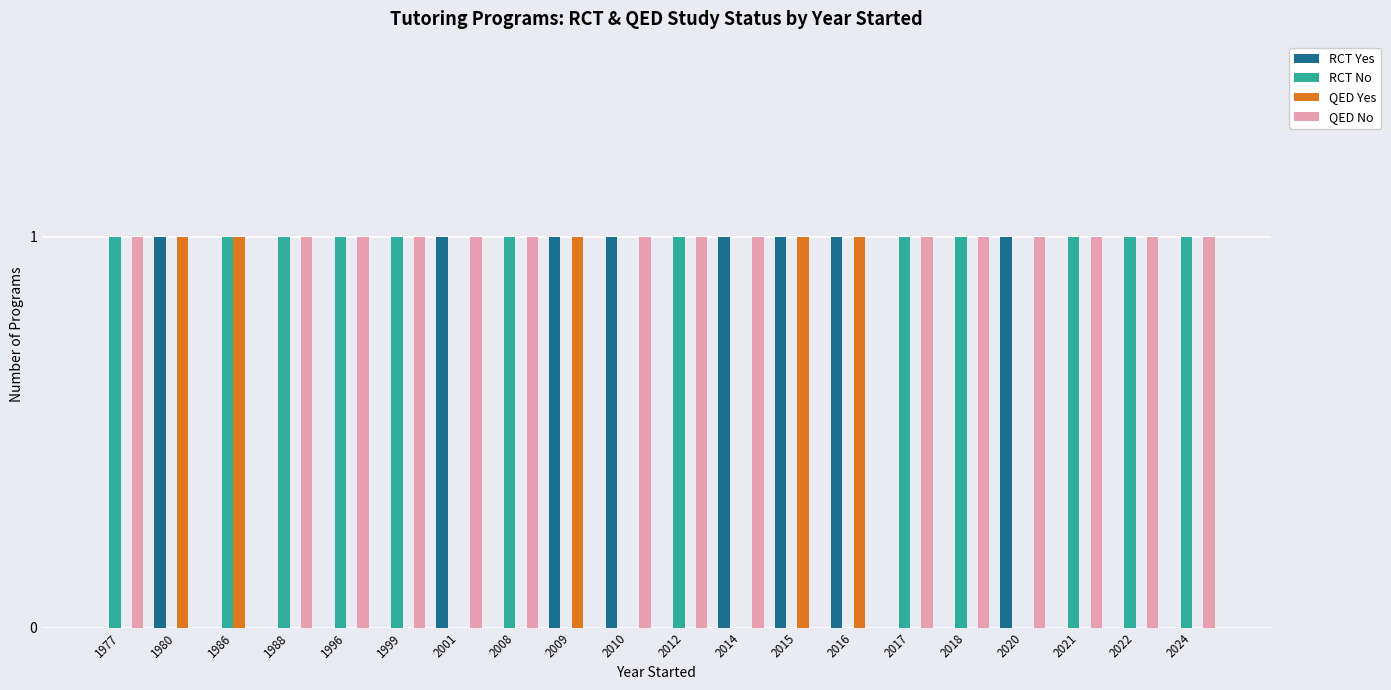

The value of RCT Yes at 2021 is 0. True or false?

True